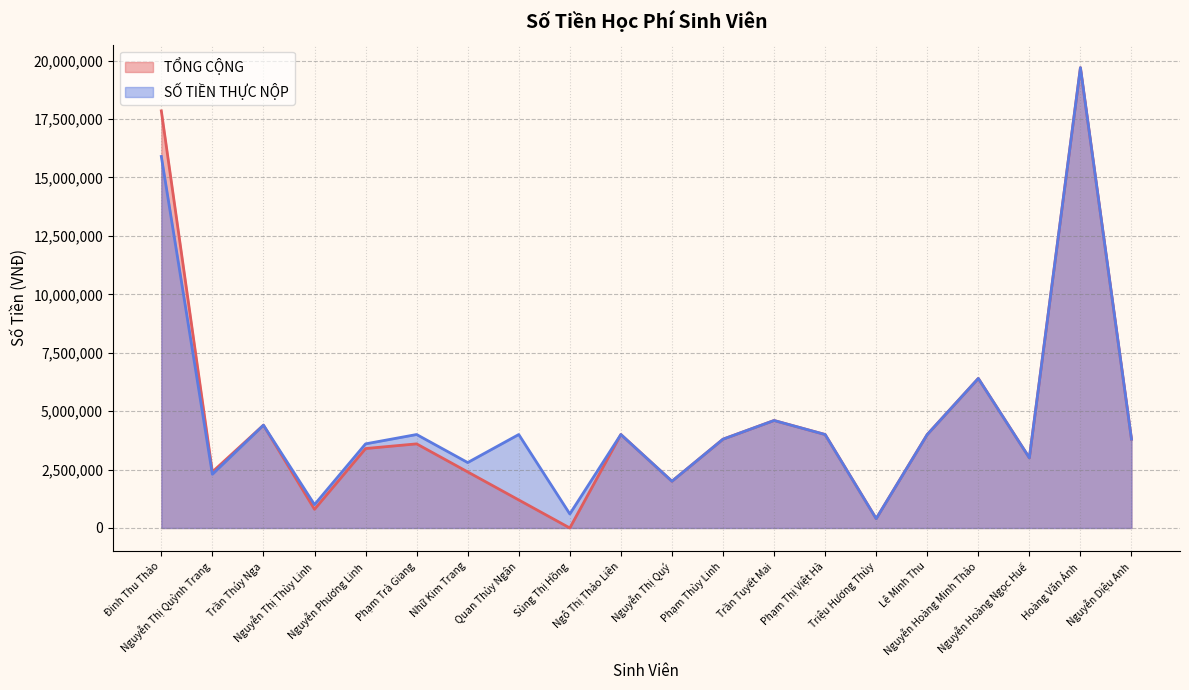

What is the difference between the TỔNG CỘNG values at Nguyễn Phương Linh and Nguyễn Diệu Anh?

400000